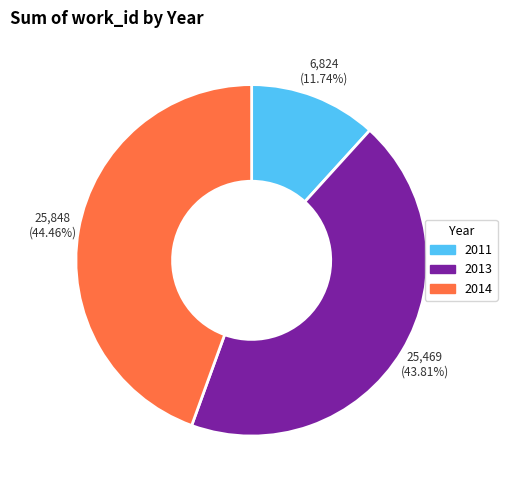

Is there any slice that represents more than half of the pie?

No